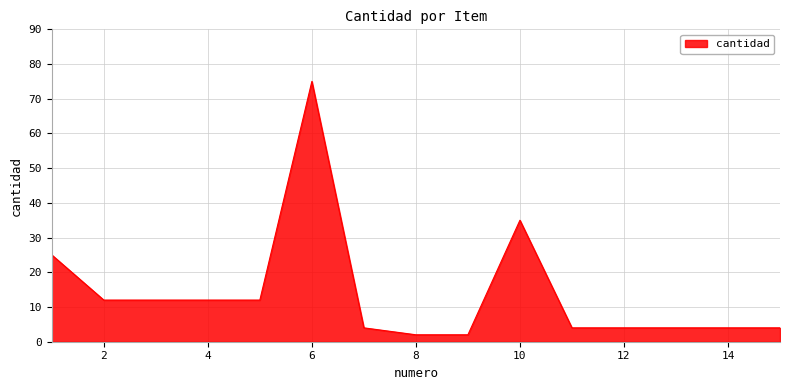

True or false: there are more than 1 points higher than both neighbors.

True